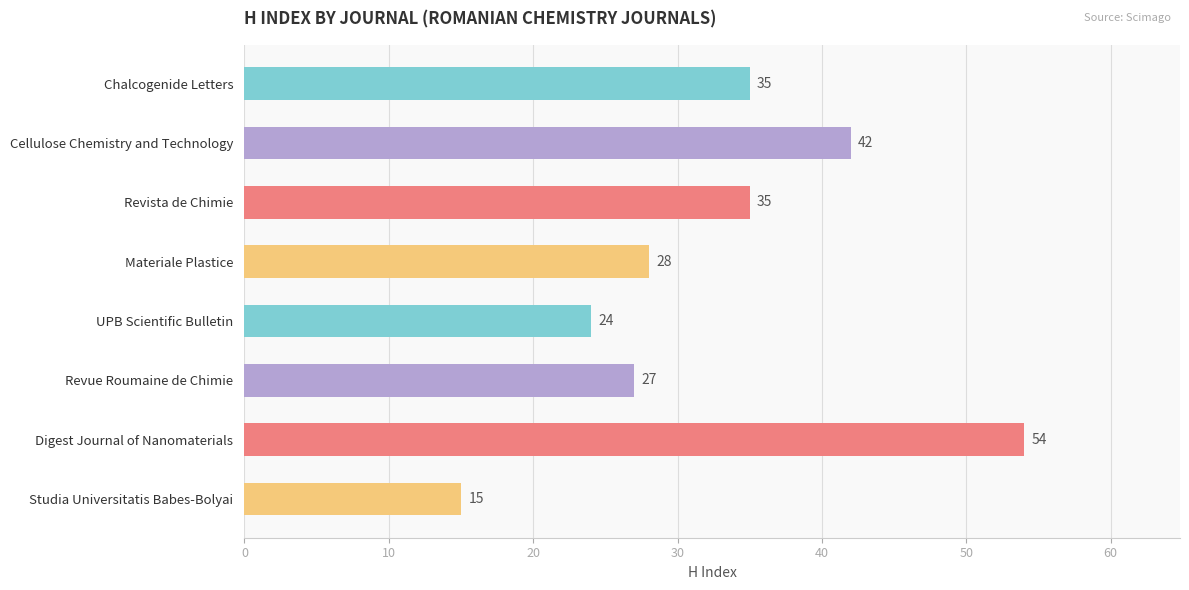

Which has a higher value, Digest Journal of Nanomaterials or Chalcogenide Letters?

Digest Journal of Nanomaterials